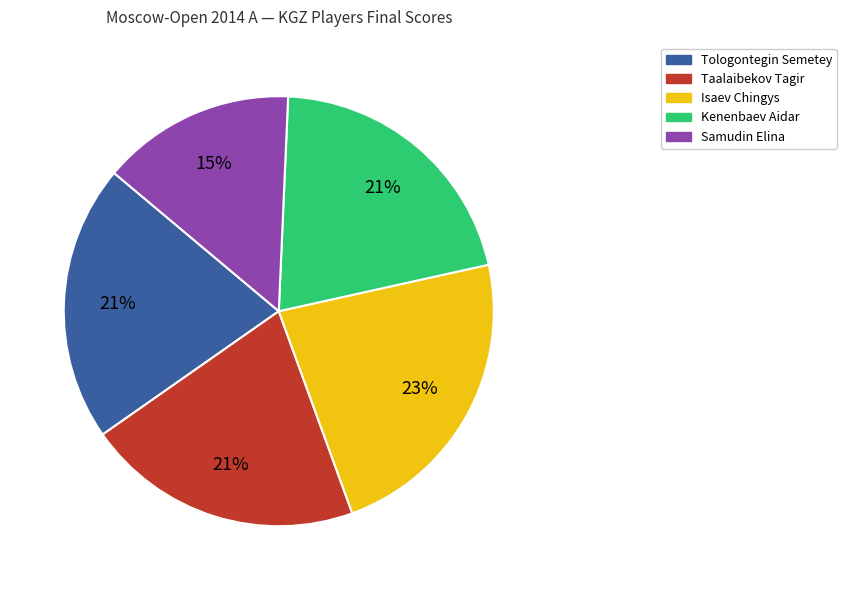

What is the smallest slice in the pie chart?

Samudin Elina